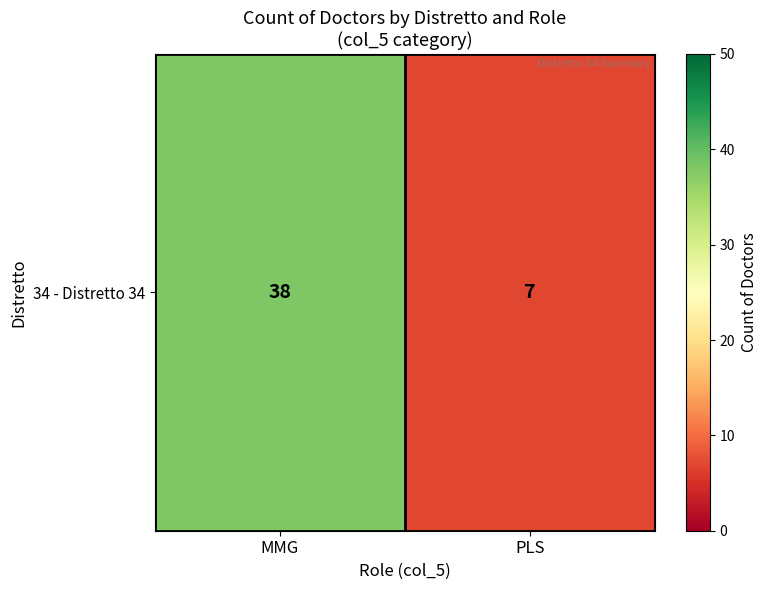

What is the greatest value displayed?

38